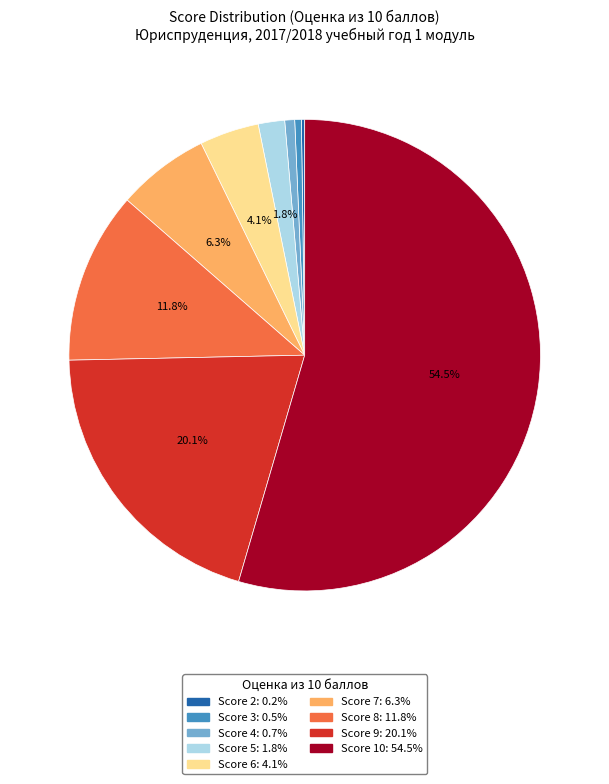

Is there any slice that represents more than half of the pie?

Yes